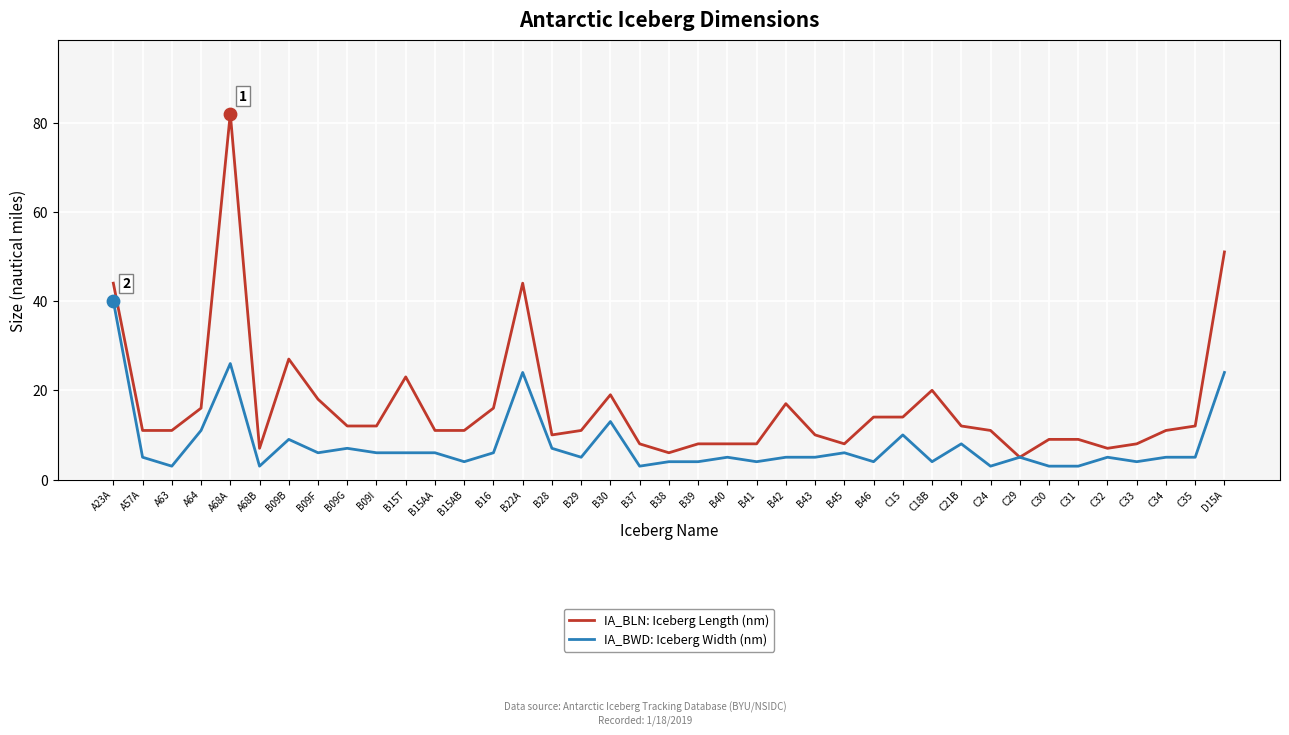

Which series has the widest spread of values?

IA_BLN: Iceberg Length (nm)